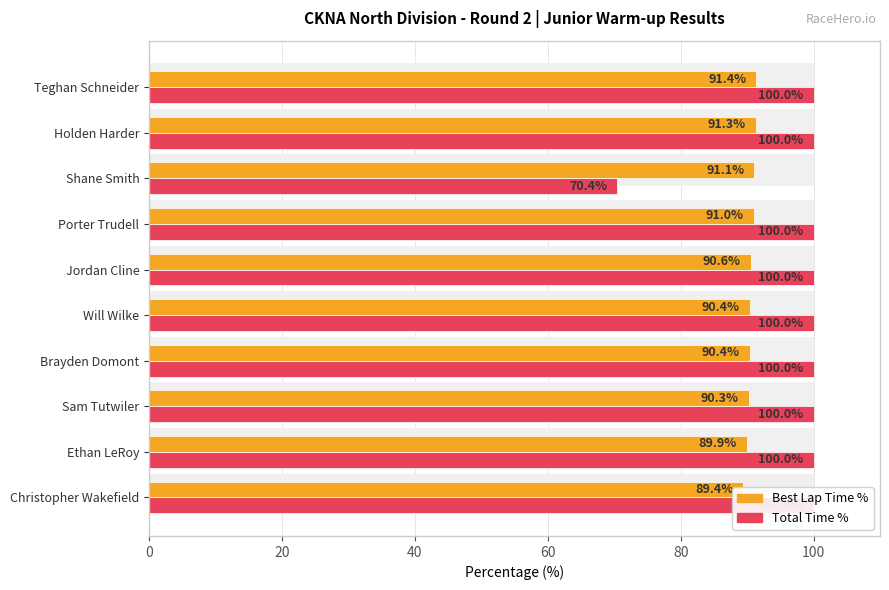

At Brayden Domont, list the series in order from smallest to largest.

Best Lap Time %, Total Time %